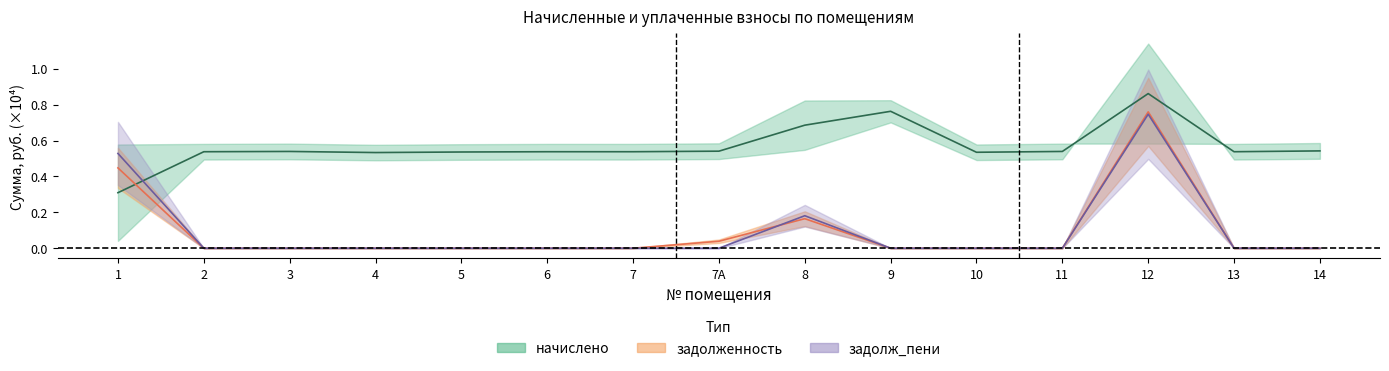

Is the value of задолженность at 5 greater than the value of задолж_пени at 9?

No